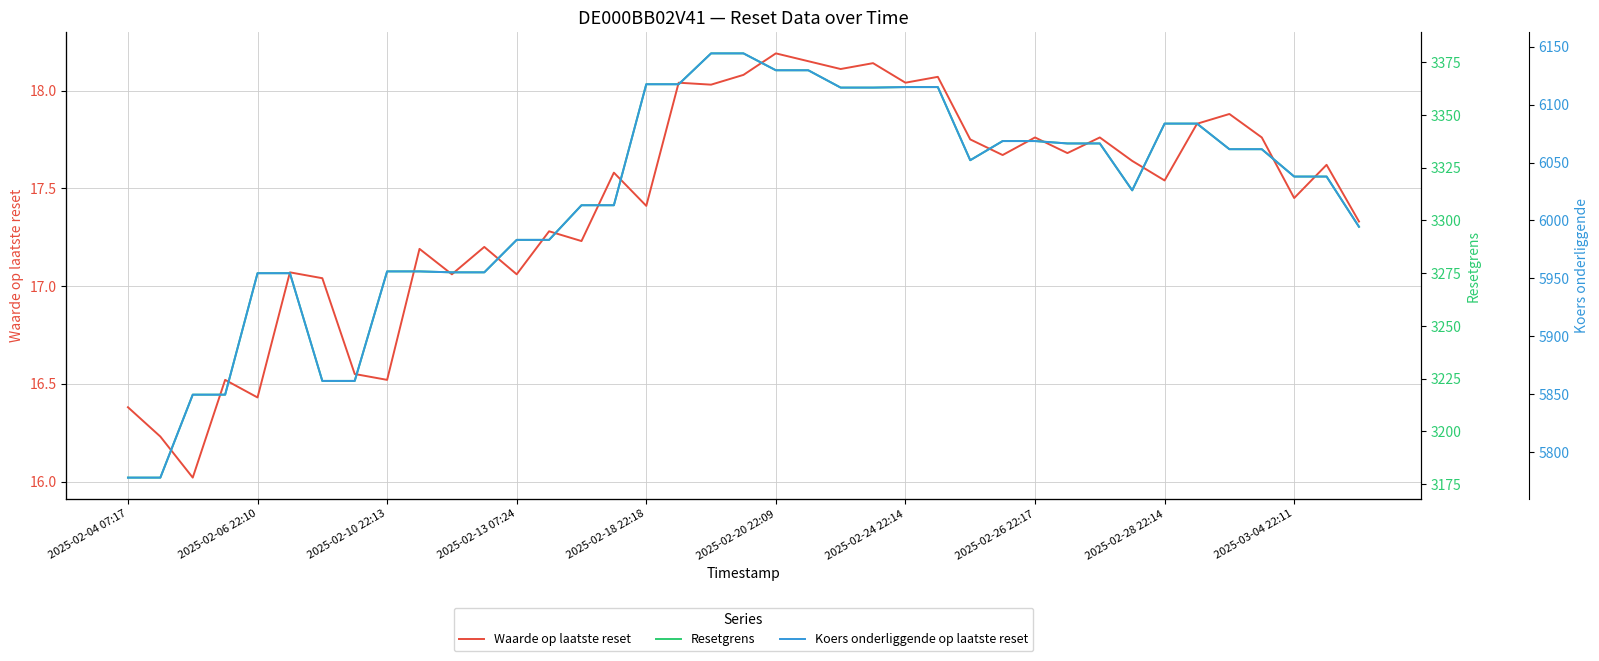

True or false: Koers onderliggende op laatste reset and Resetgrens cross at least once.

False